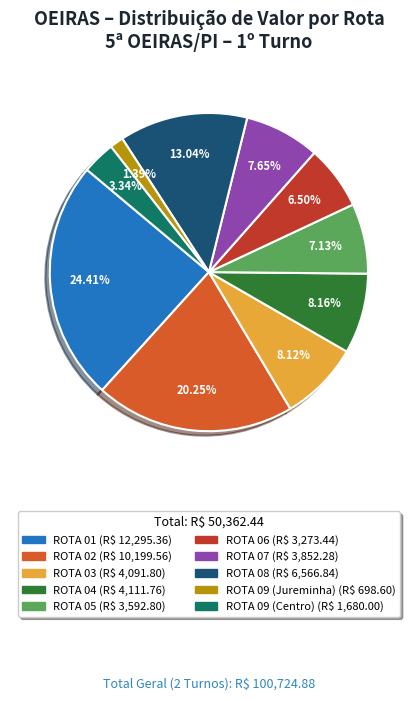

The ROTA 09 (Jureminha) slice represents 11% of the pie. True or false?

False